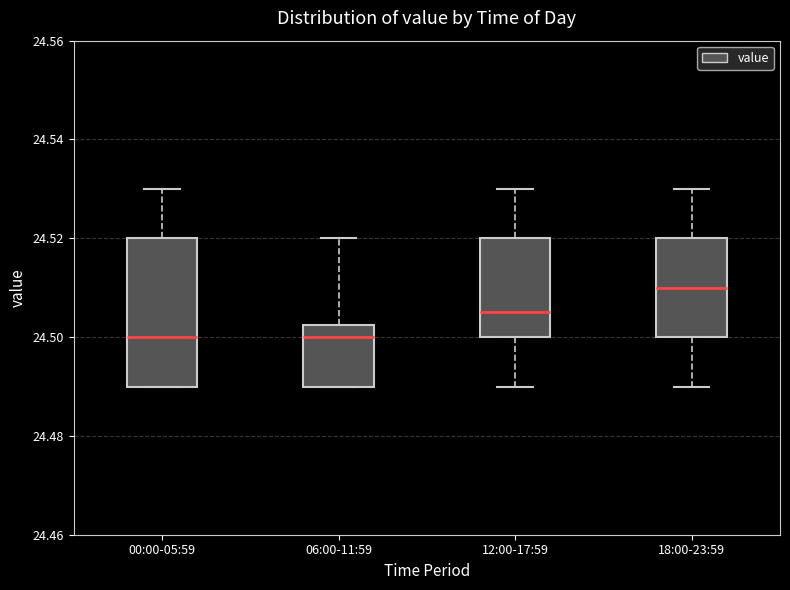

Comparing the boxes themselves (not the whiskers), which one is the tallest?

00:00-05:59